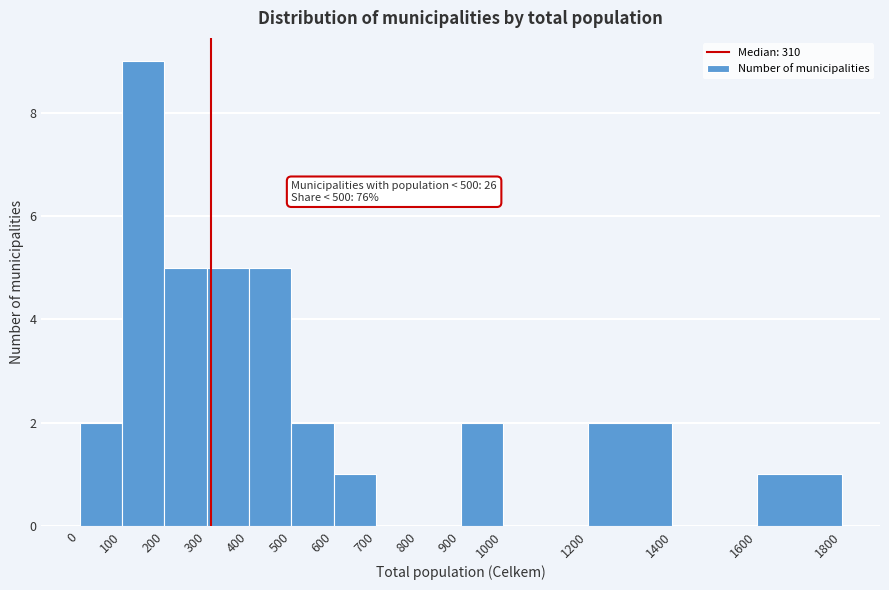

Over which range of the x-axis is the bar tallest?

100 to 200